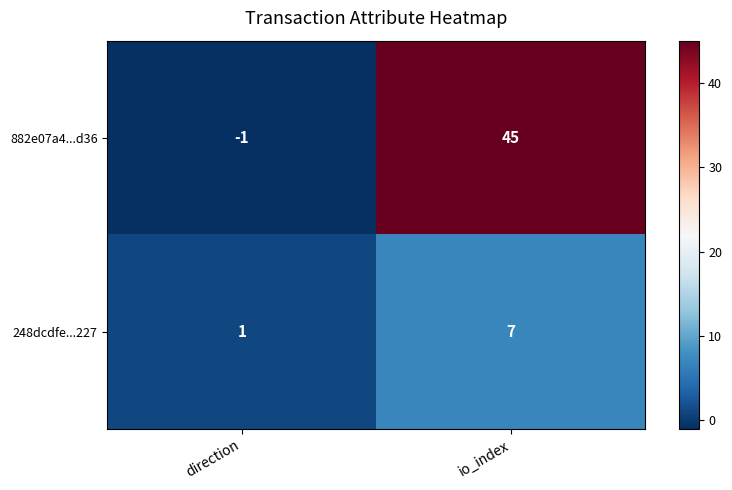

Reading left to right, extract all data points from this chart.

882e07a4...d36: direction=-1	io_index=45
248dcdfe...227: direction=1	io_index=7